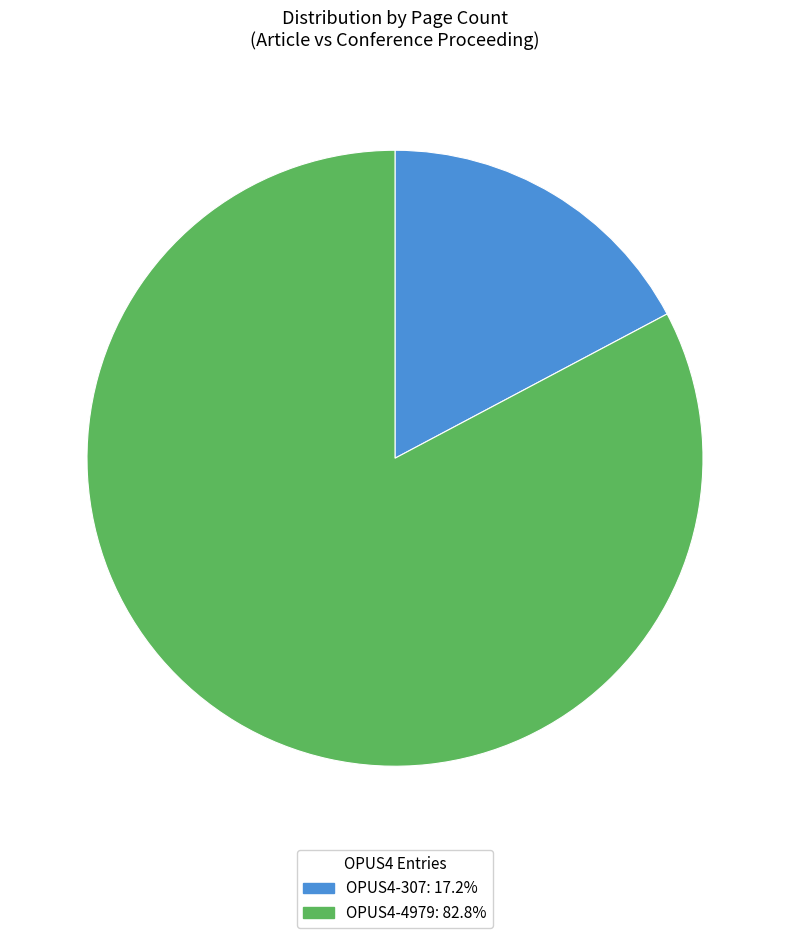

Which has a higher value, OPUS4-307 or OPUS4-4979?

OPUS4-4979